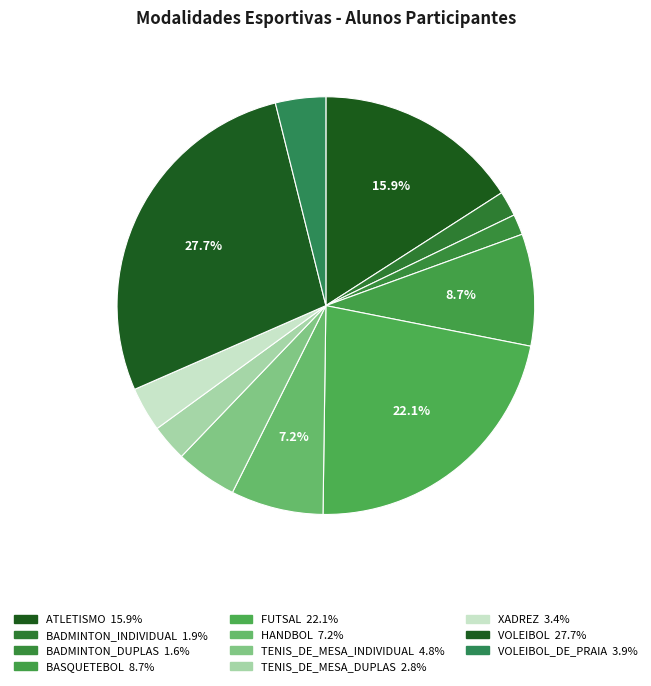

How many slices are in this pie chart?

11